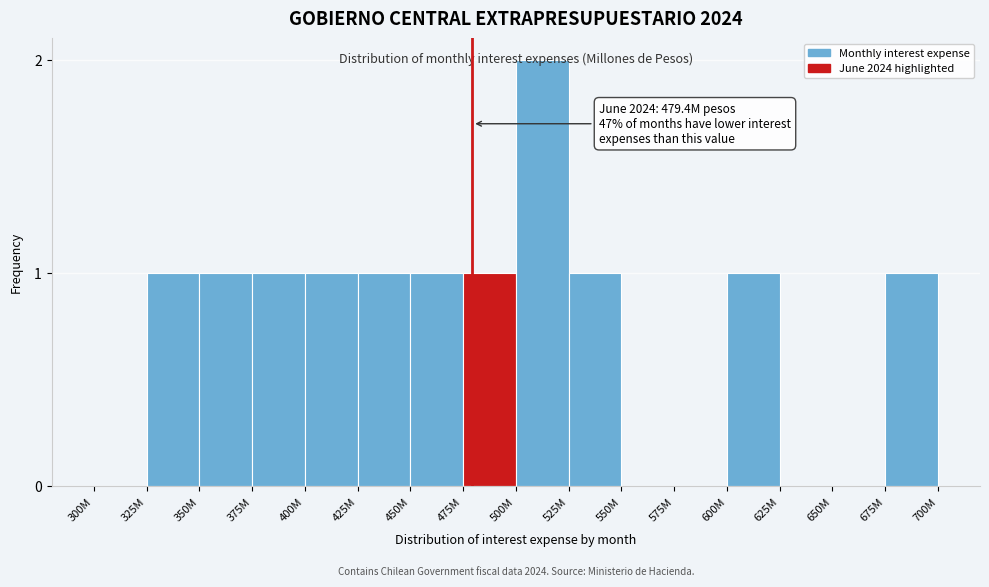

True or false: the data shows 0 at 350M.

False